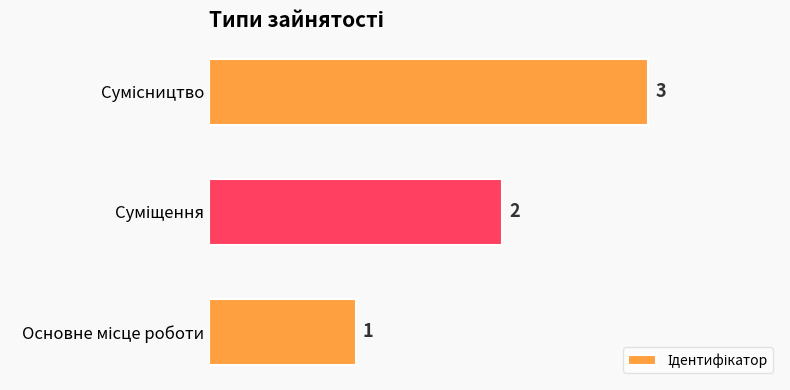

What is the greatest value displayed?

3